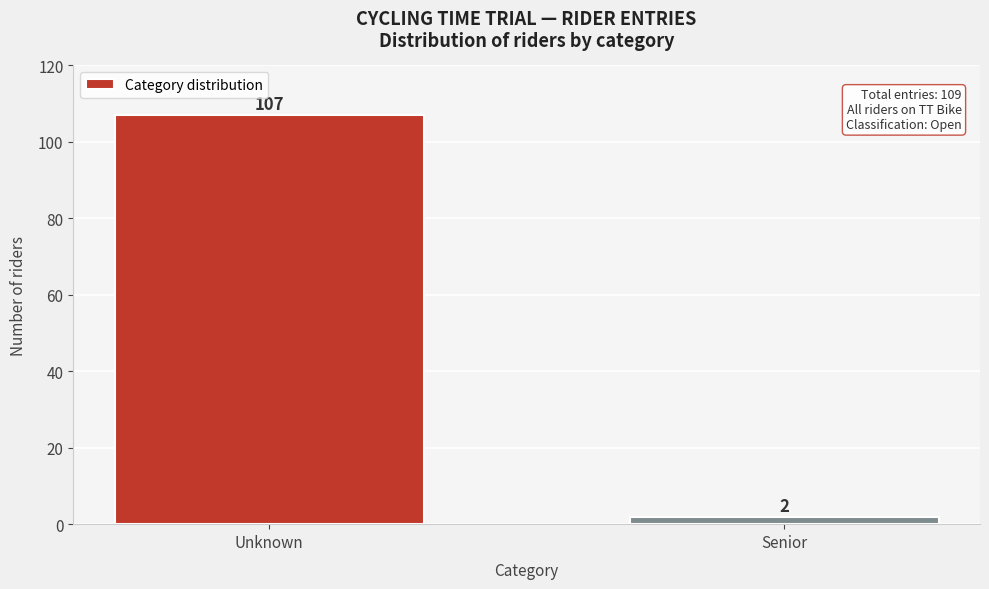

Reading left to right, extract all data points from this chart.

Unknown=107	Senior=2